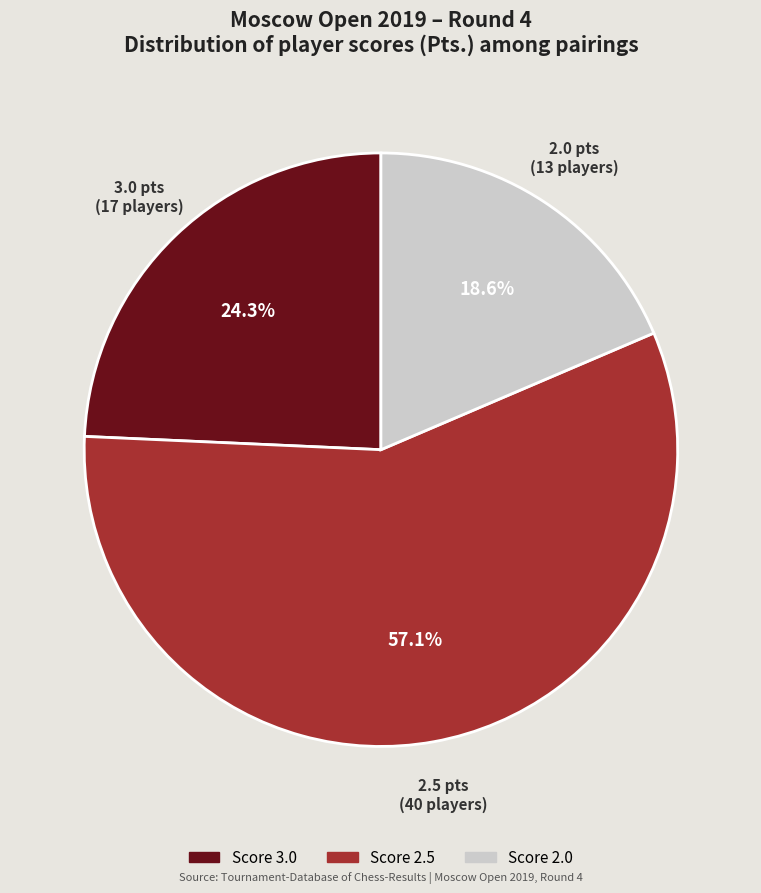

Is Score 2.5 the majority of the pie?

Yes